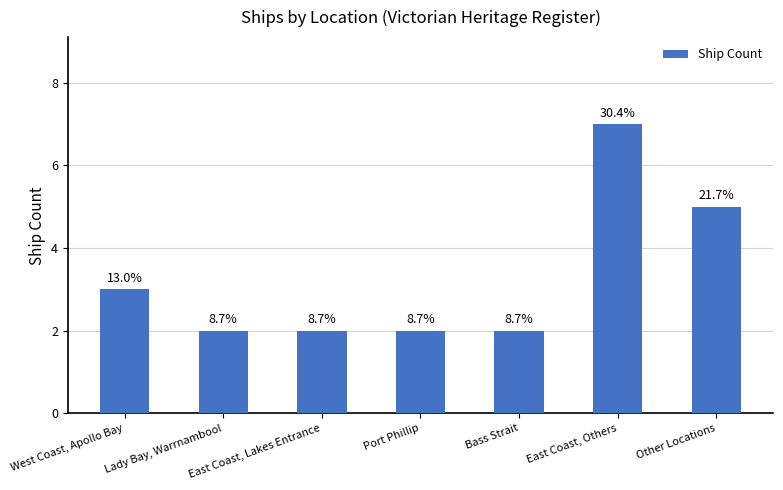

What is the difference between the values at Bass Strait and Other Locations?

3